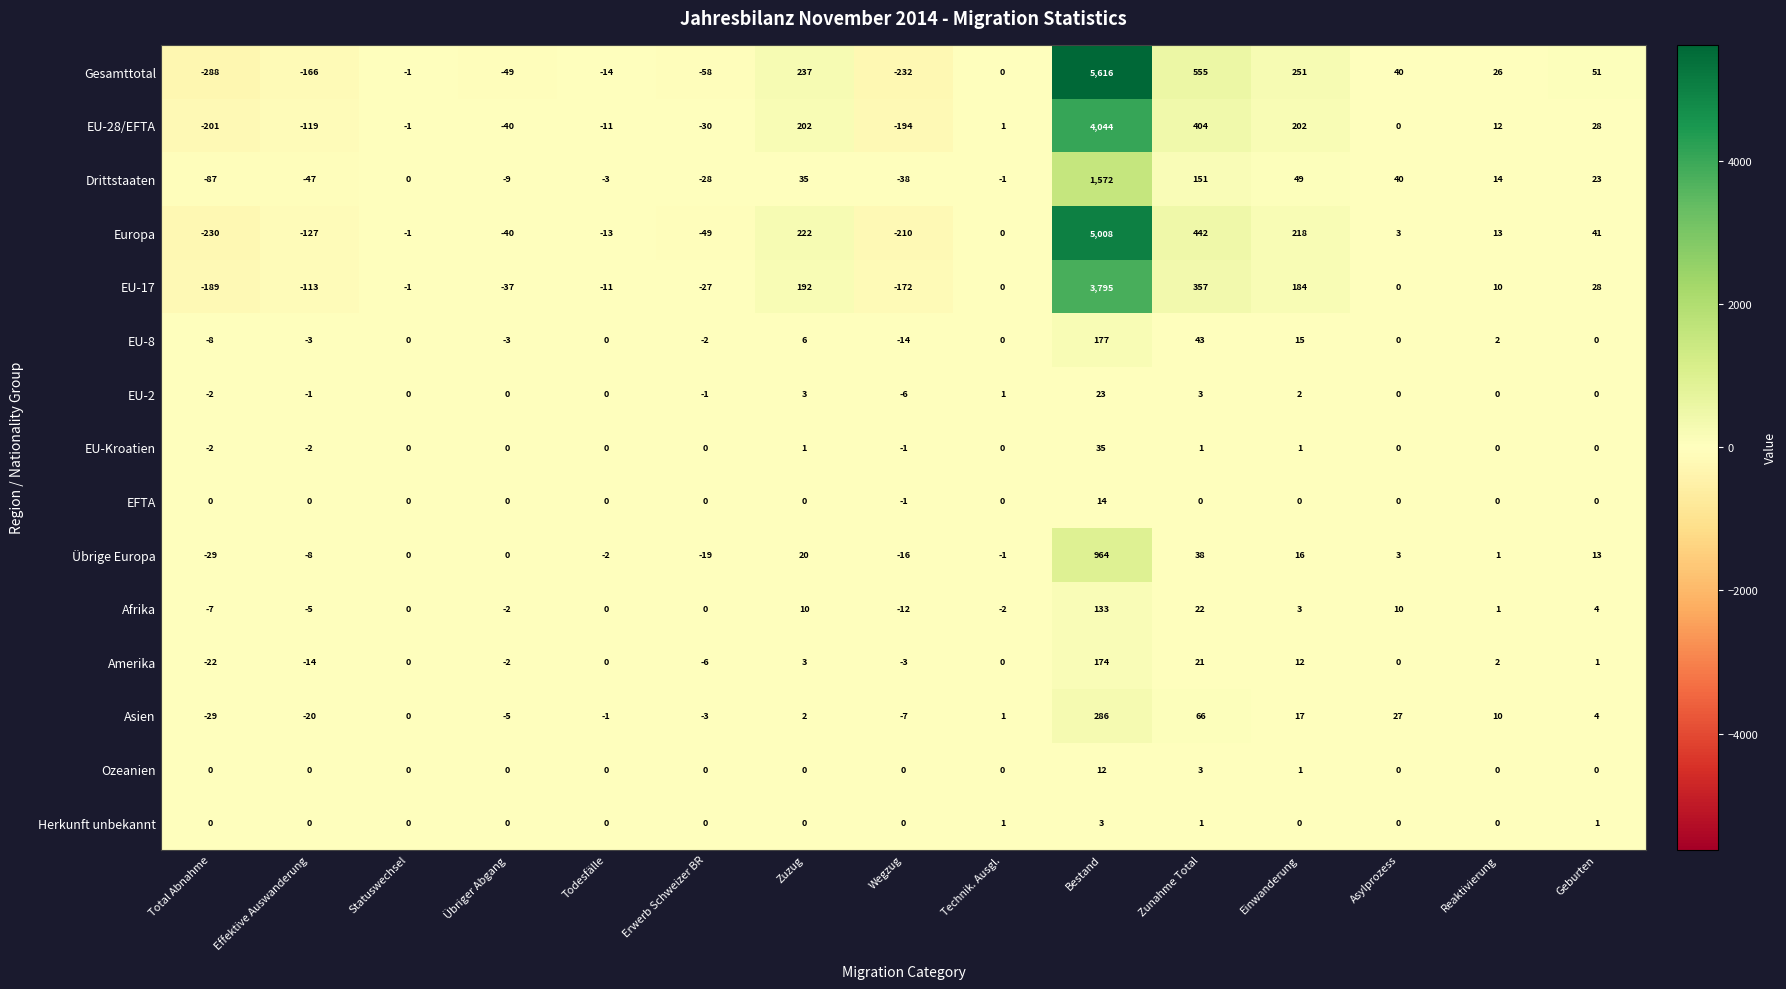

Count the number of data series in this chart.

15